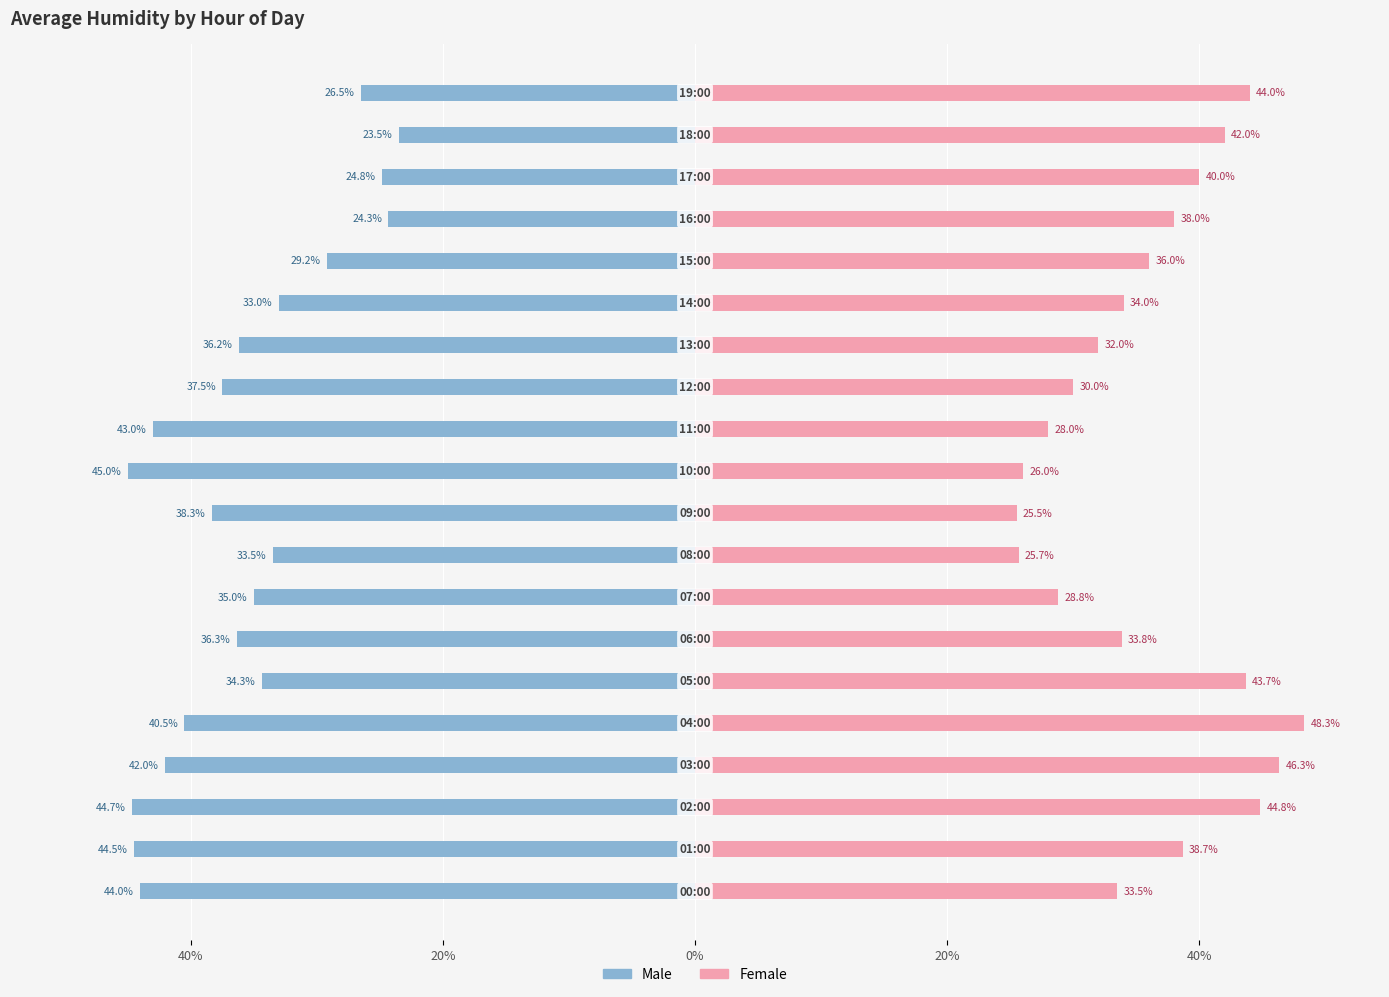

What is the maximum value for Female?

48.3